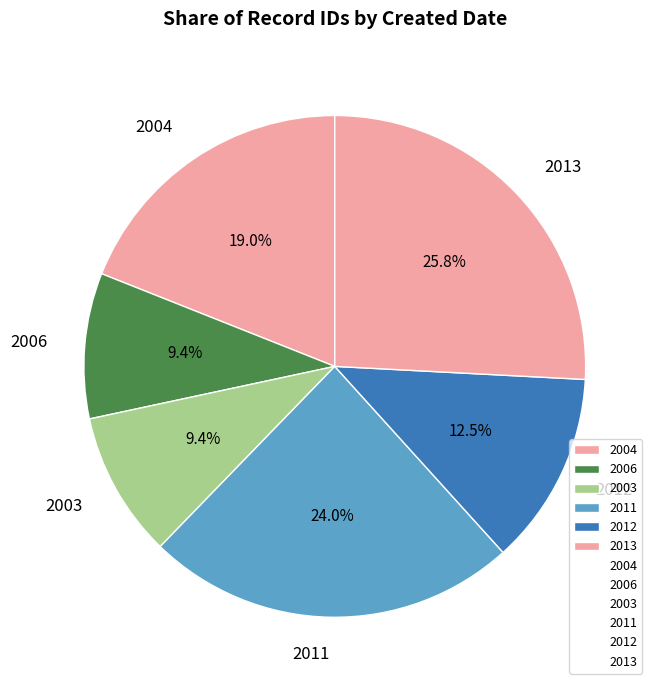

What is the largest slice in the pie chart?

2013